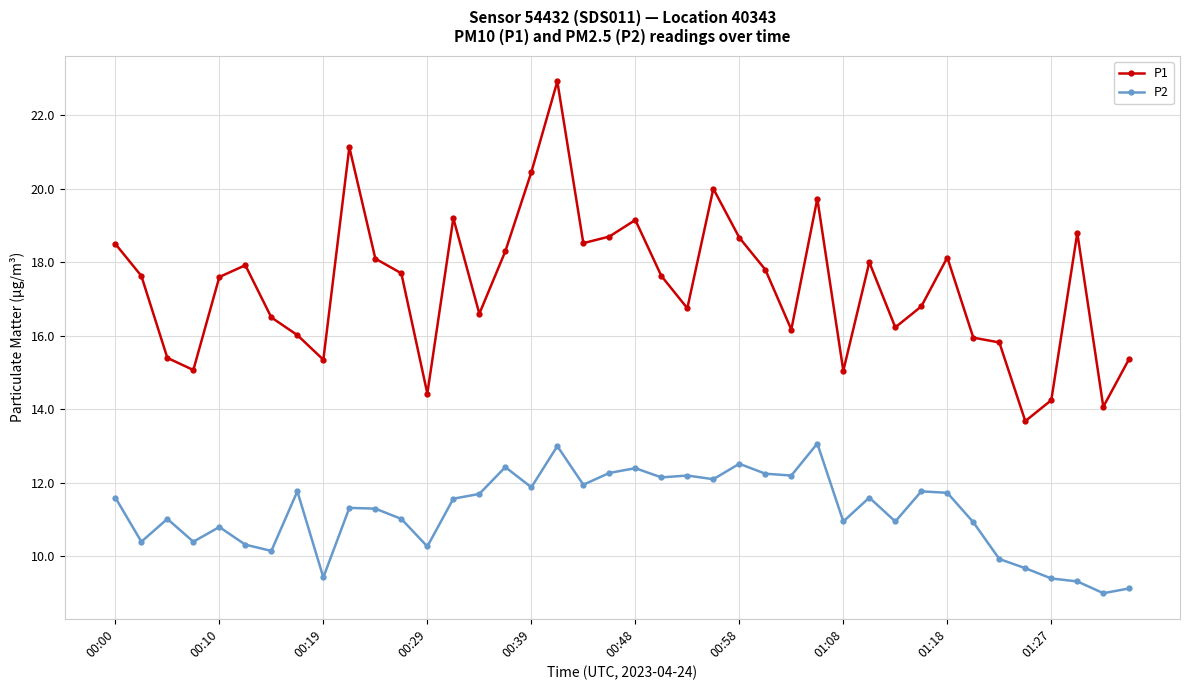

List the series in order of their overall mean, highest first.

P1, P2